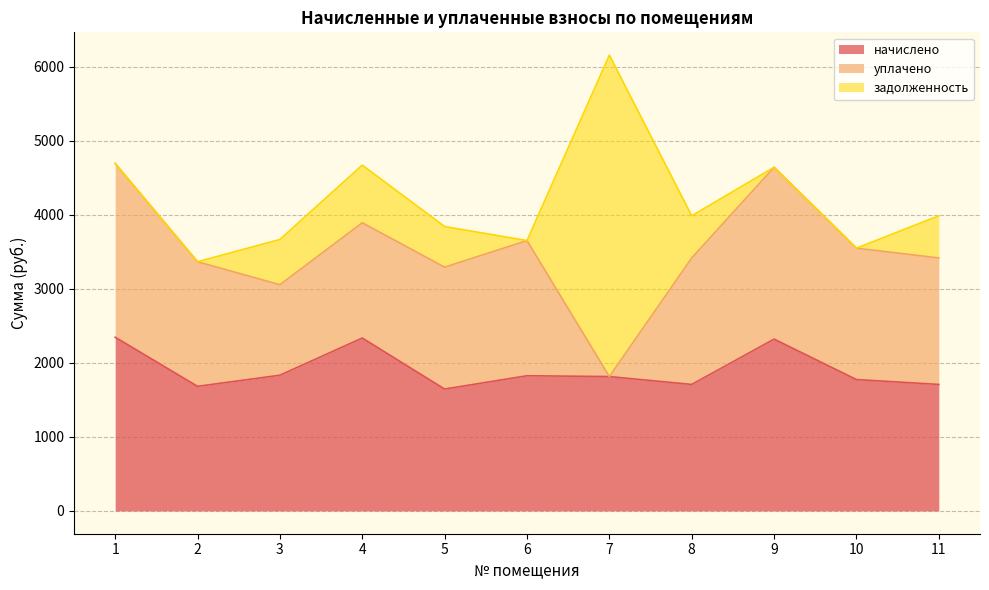

At which label is начислено closest to 1996?

3